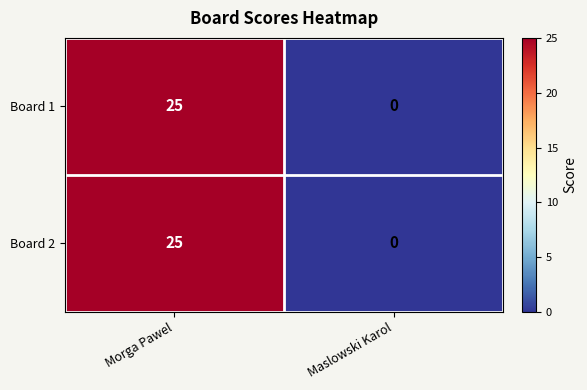

Reading right to left, transcribe all the data shown in this chart.

Board 1: Maslowski Karol=0	Morga Pawel=25
Board 2: Maslowski Karol=0	Morga Pawel=25